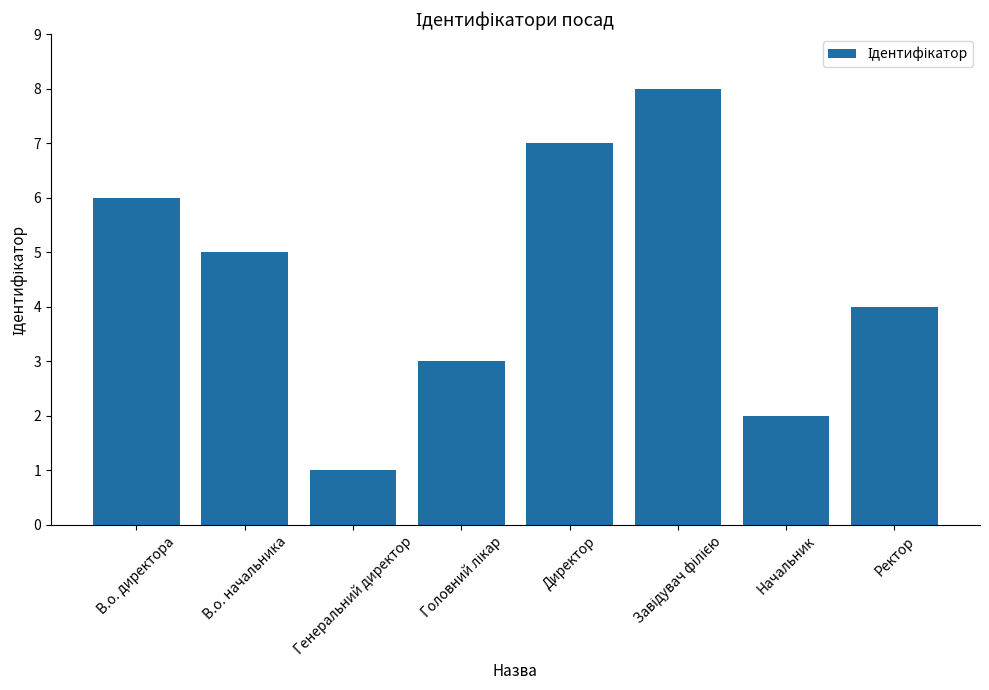

How many data points are less than 5?

4